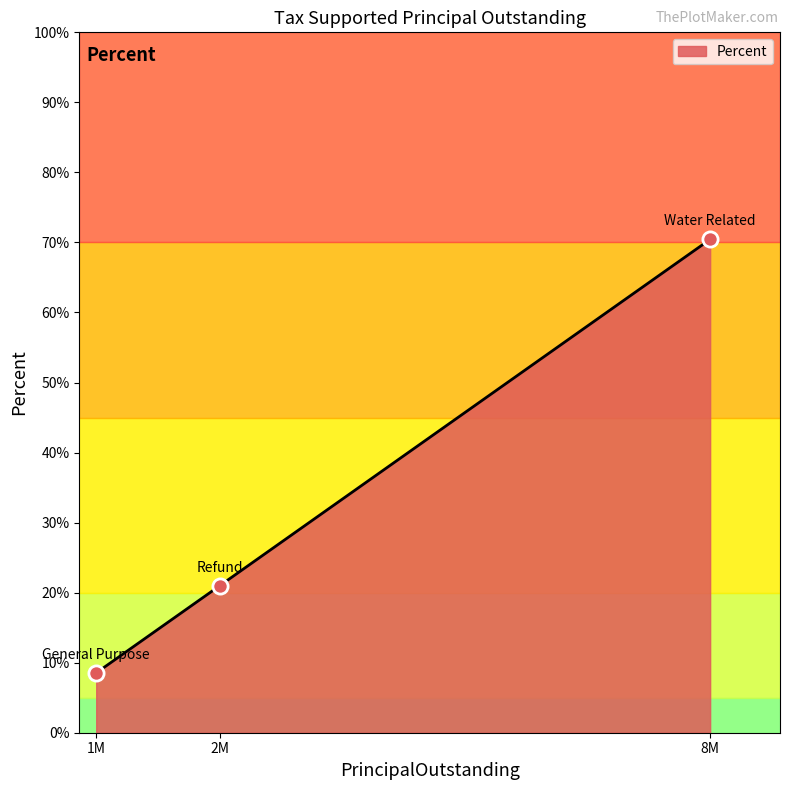

What is the ratio of the value at 1M to the value at 2M?

0.4